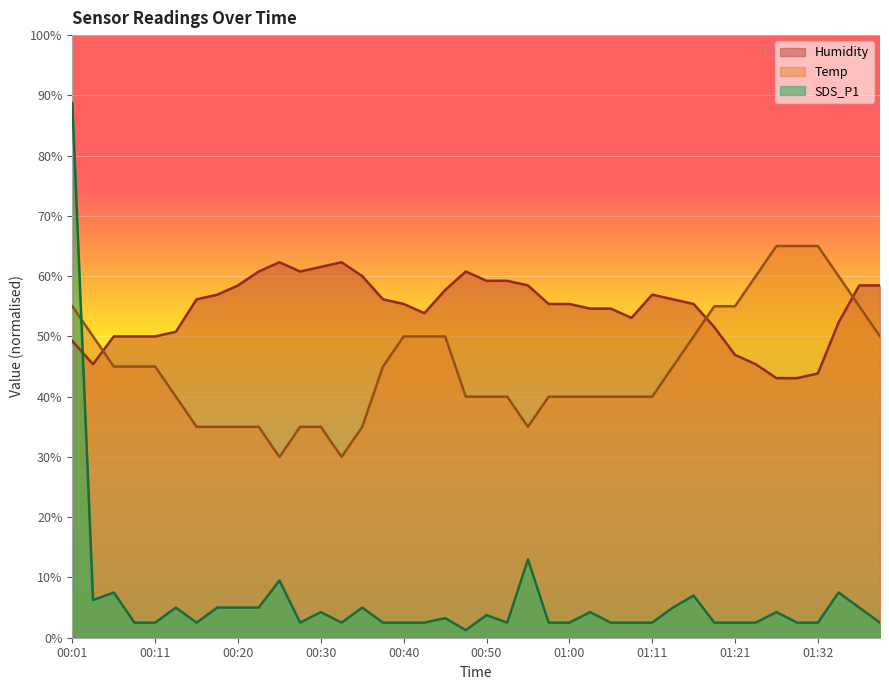

What is the sum of all SDS_P1 values?

245.5